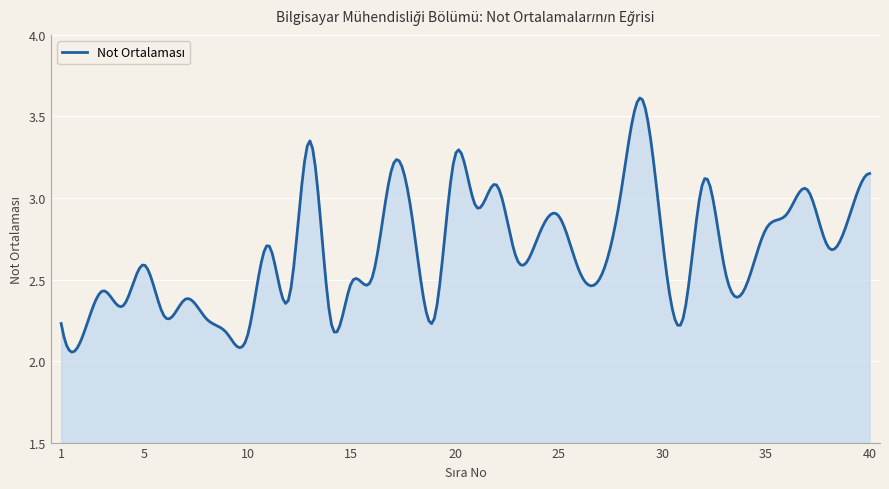

How many interior local valleys (lower than both neighbors) does the data have?

13